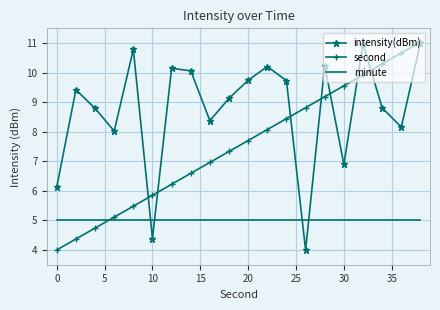

How many times do second and minute cross each other?

1